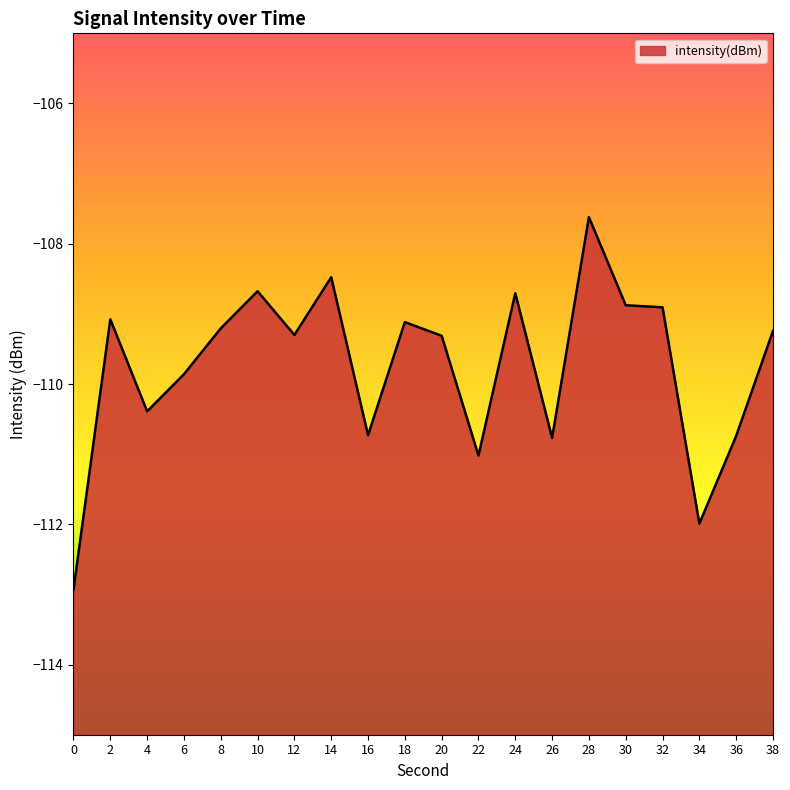

Rank the categories by value from lowest to highest.

0, 34, 22, 26, 36, 16, 4, 6, 20, 12, 38, 8, 18, 2, 32, 30, 24, 10, 14, 28